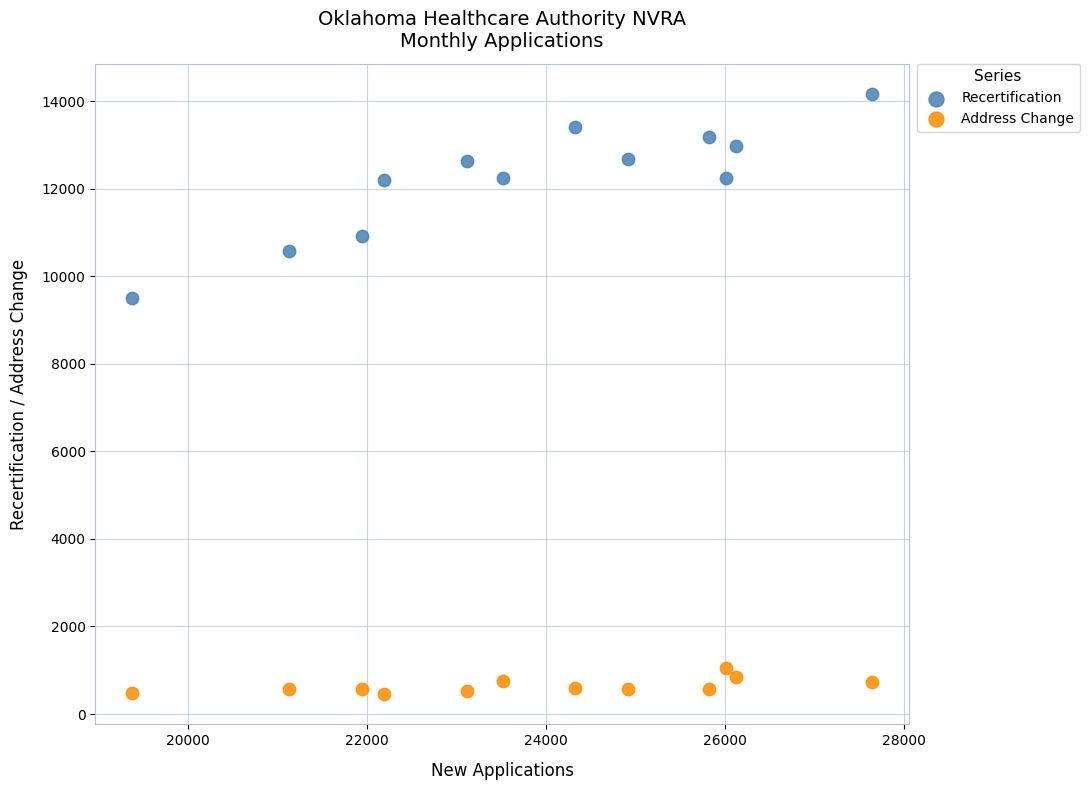

Which series contains the highest Y value?

Recertification